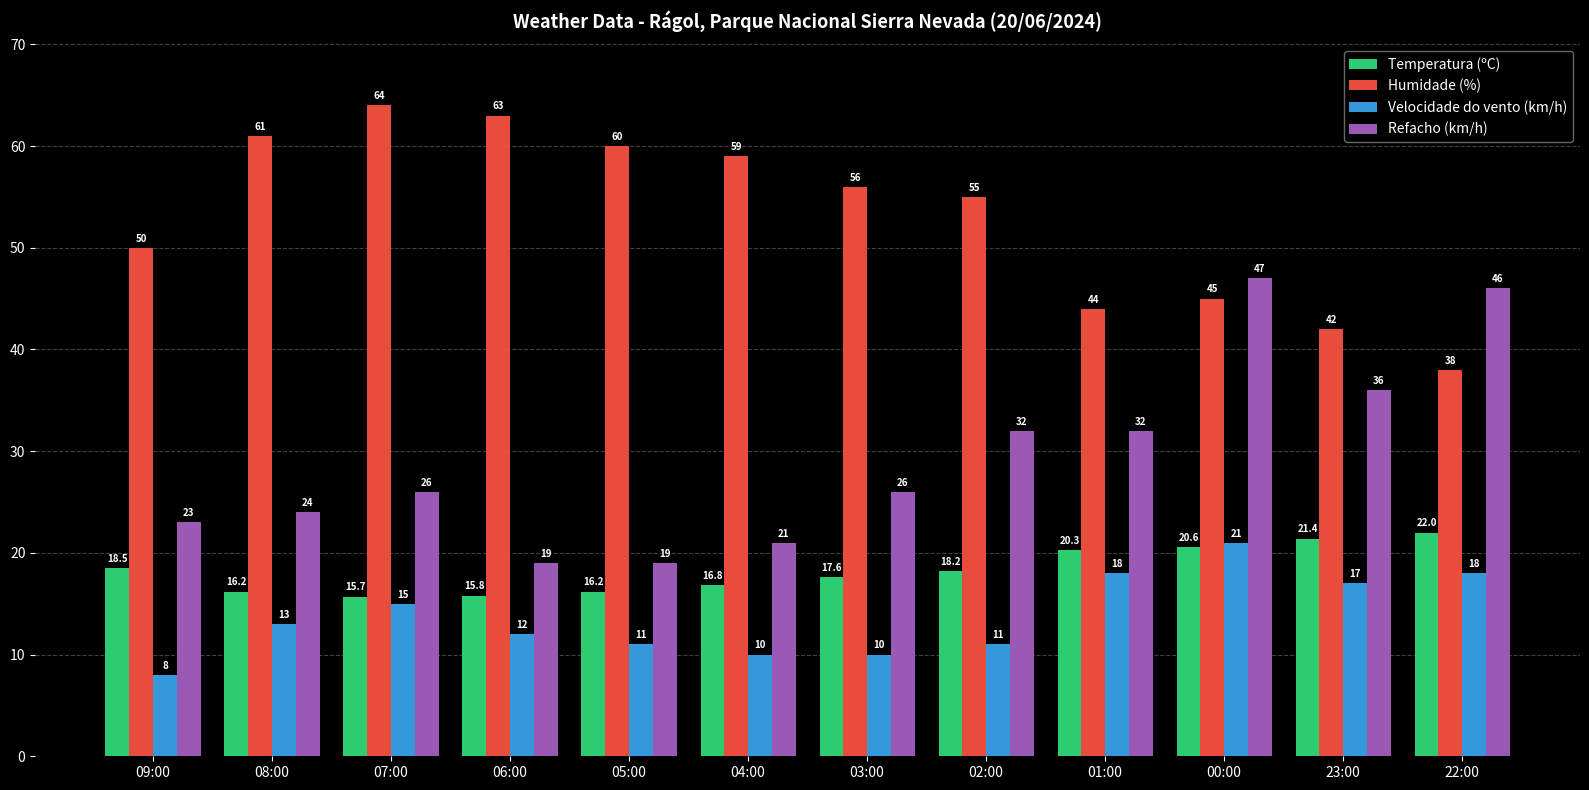

Which series changed the most between 05:00 and 03:00?

Refacho (km/h)